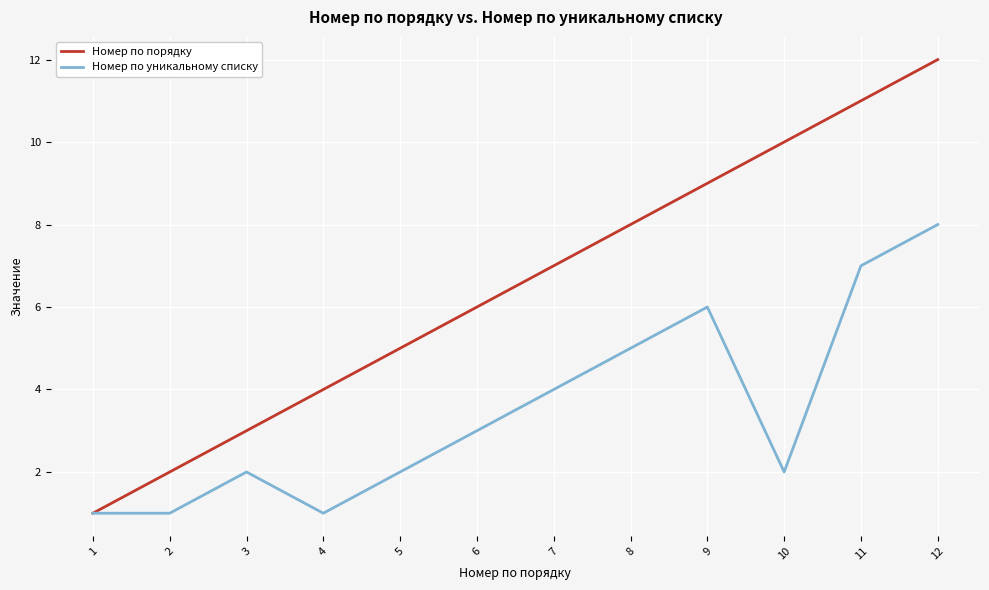

What is the difference between the maximum and minimum values in the Номер по уникальному списку series?

7